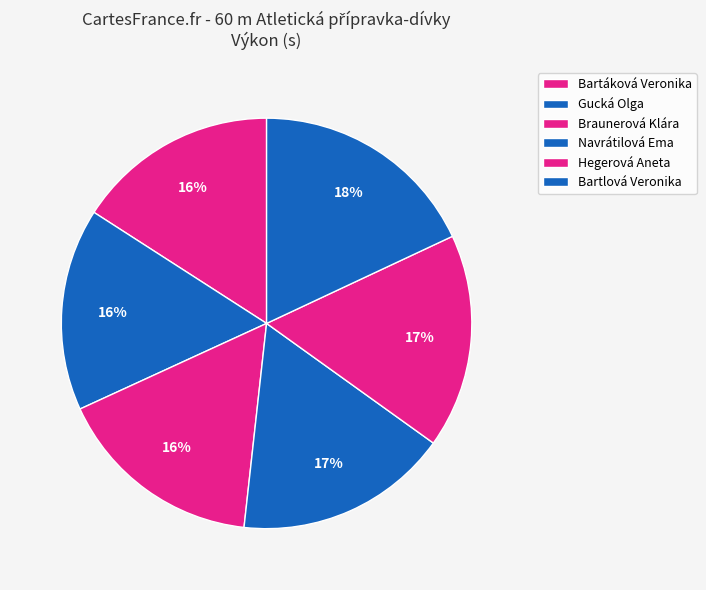

What is the largest slice in the pie chart?

Bartlová Veronika